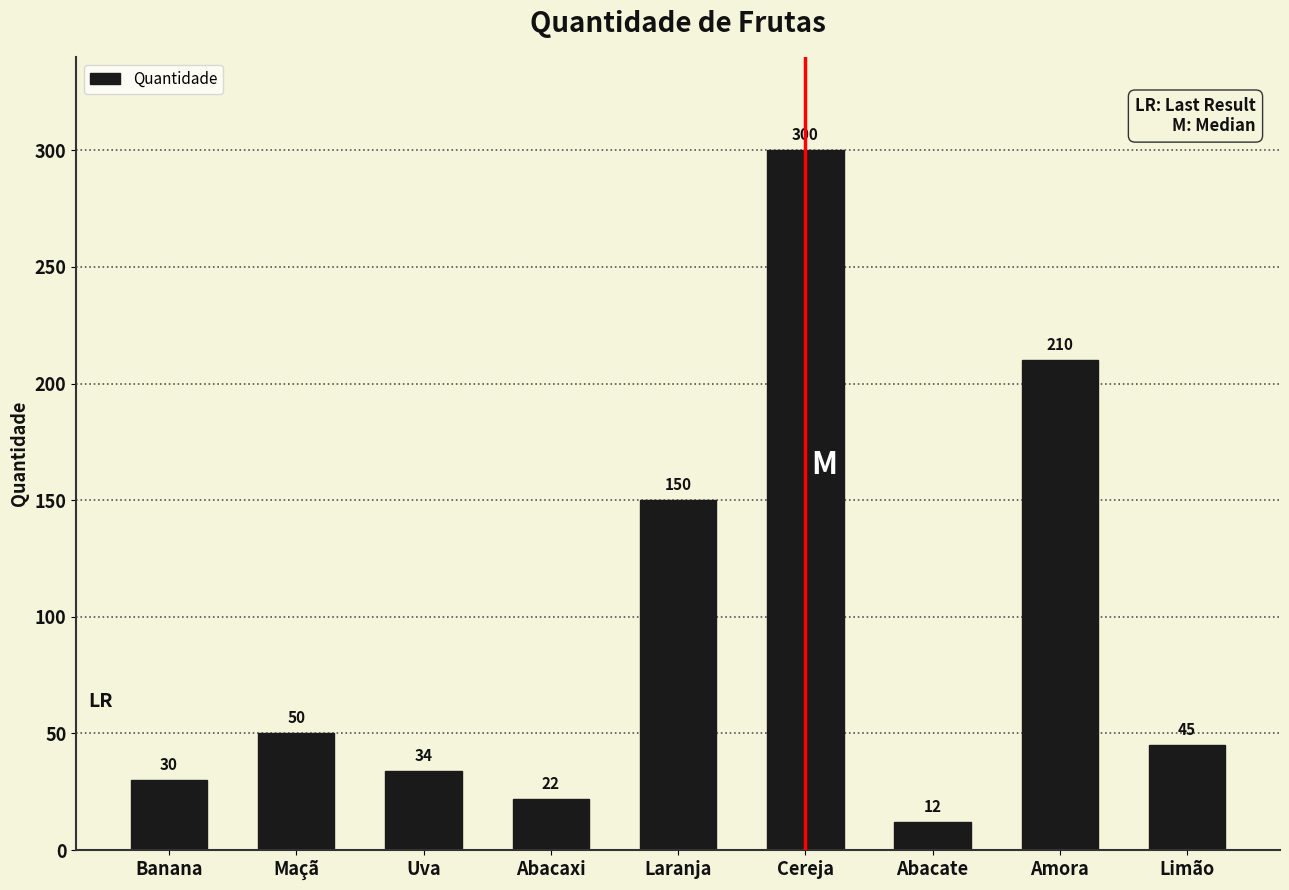

Rank the categories by value from lowest to highest.

Abacate, Abacaxi, Banana, Uva, Limão, Maçã, Laranja, Amora, Cereja